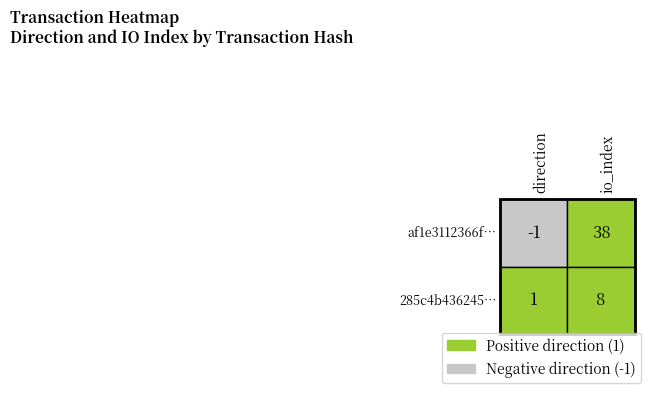

Is it true that af1e3112366f8213a68a7c8b0d09154e3a302fa… equals 58 at io_index?

False